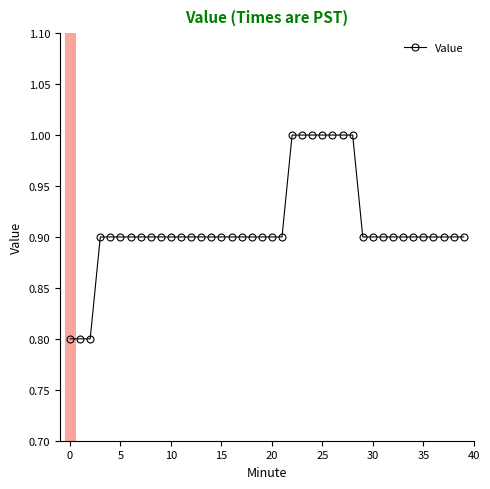

What is the sum of all values?

36.4